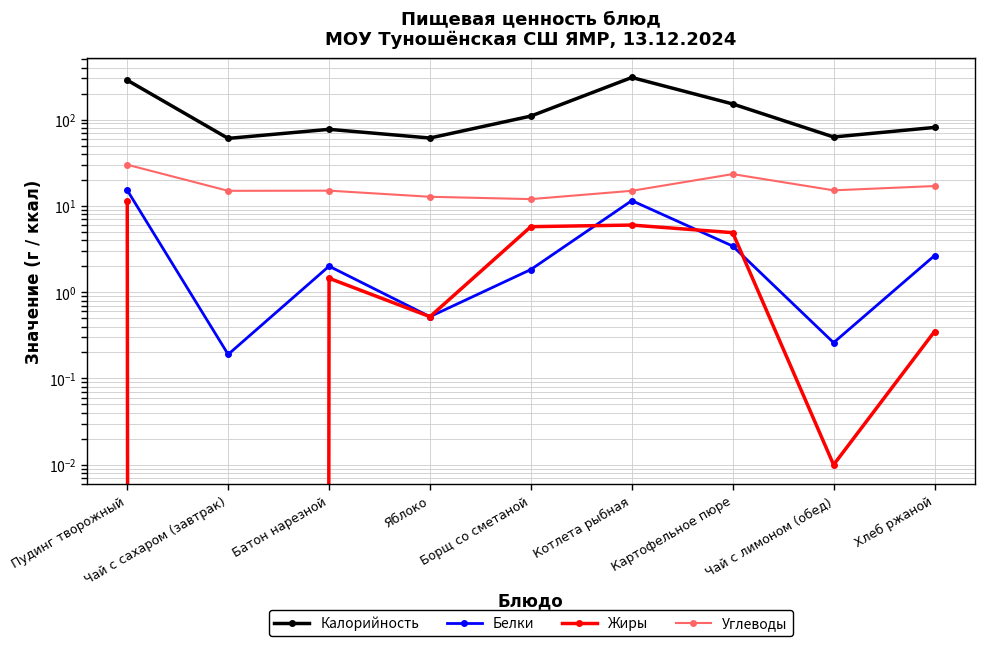

Which series has the widest spread of values?

Калорийность